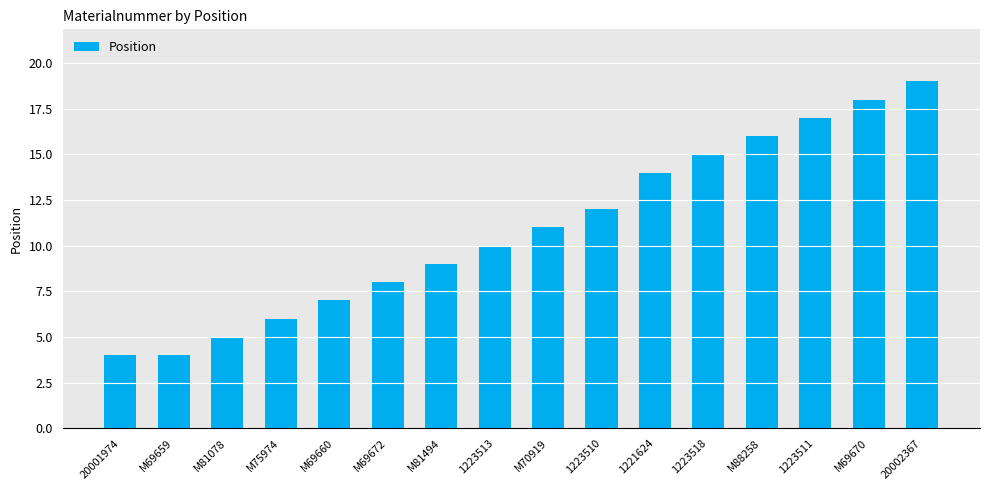

Is it true that the value at M81078 is 7?

False